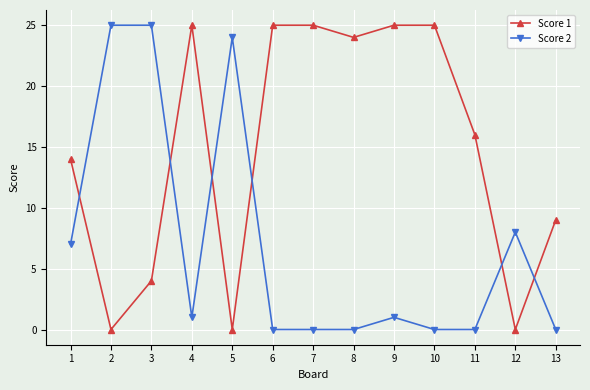

Rank the series at 3 from lowest to highest value.

Score 1, Score 2